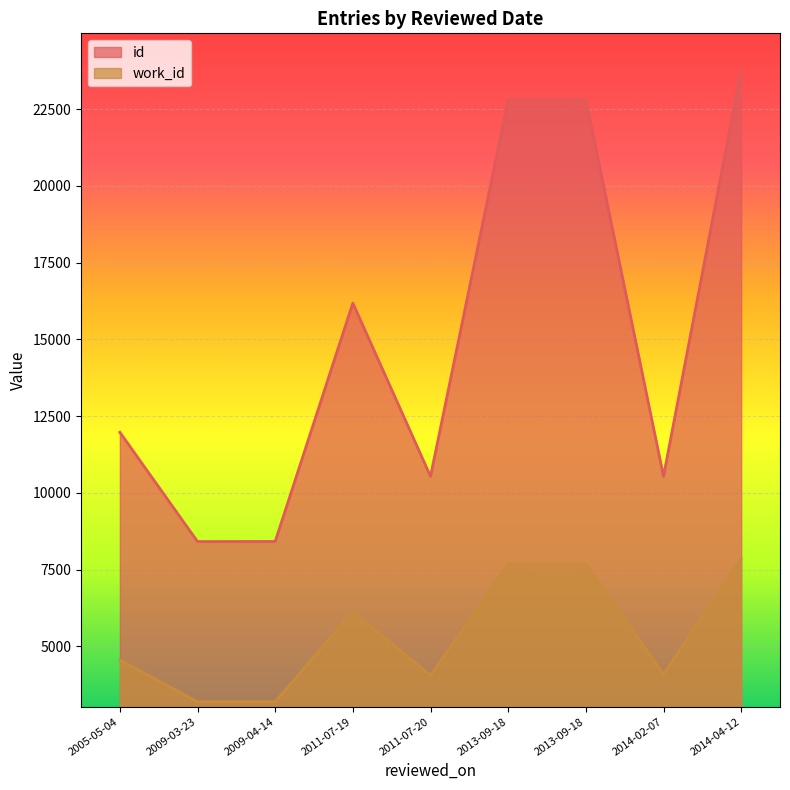

The value of id at 2014-04-12 is 23778. True or false?

True